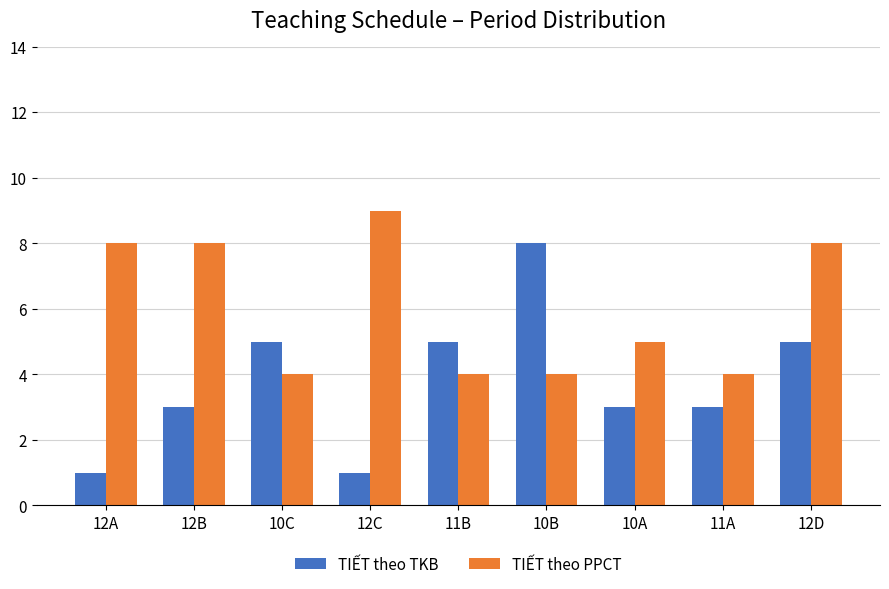

How many groups of bars are there?

9